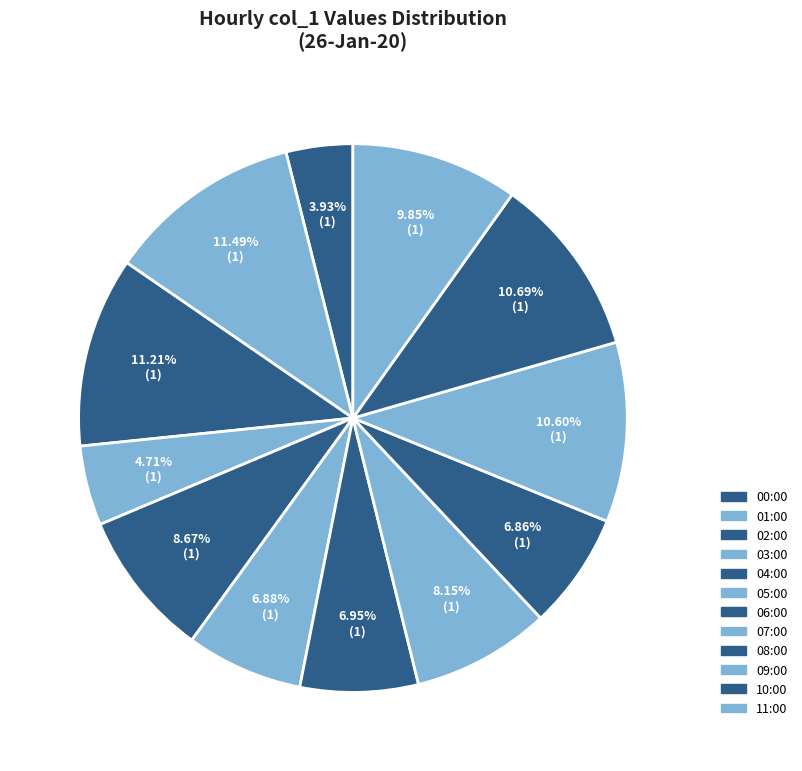

What is the total percentage of 11:00 and 10:00?

20.5%